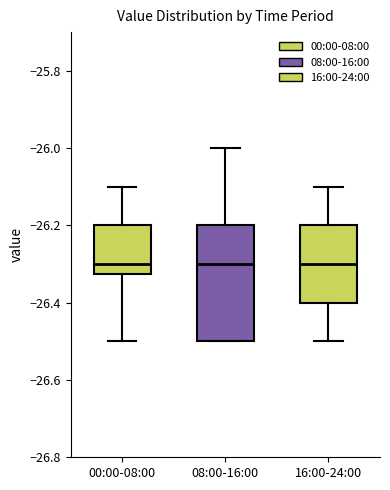

Reading left to right, read every box against the y-axis: the position of its median line, the range the box covers, and the ends of its whiskers. The values are not printed on the chart, so give them approximately, as read against the axis.

00:00-08:00: median -26.30, box -26.32 to -26.20, whiskers -26.50 to -26.10
08:00-16:00: median -26.30, box -26.50 to -26.20, whiskers -26.50 to -26.00
16:00-24:00: median -26.30, box -26.40 to -26.20, whiskers -26.50 to -26.10